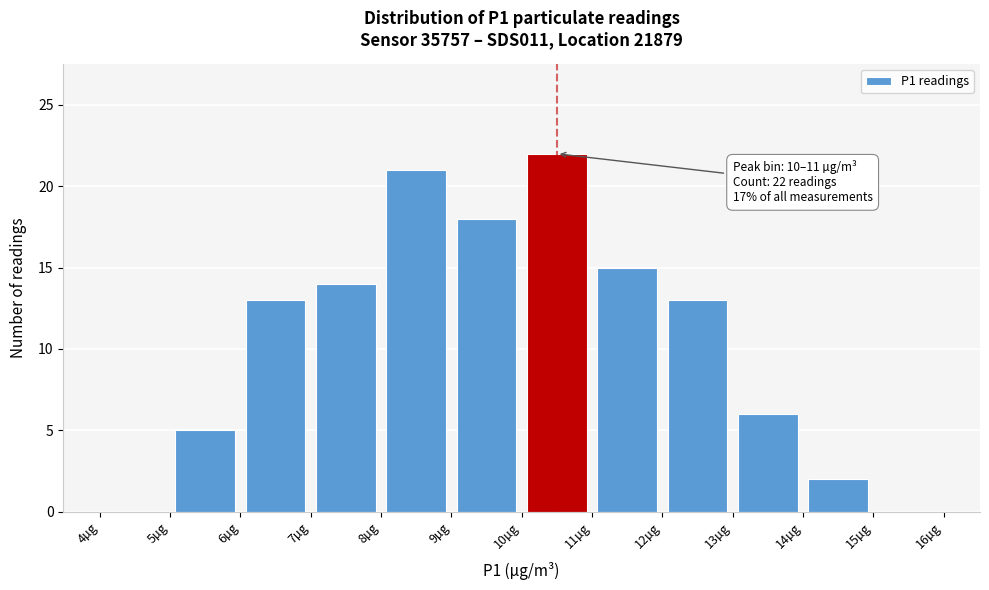

Which range on the x-axis has the tallest bar?

10 to 11